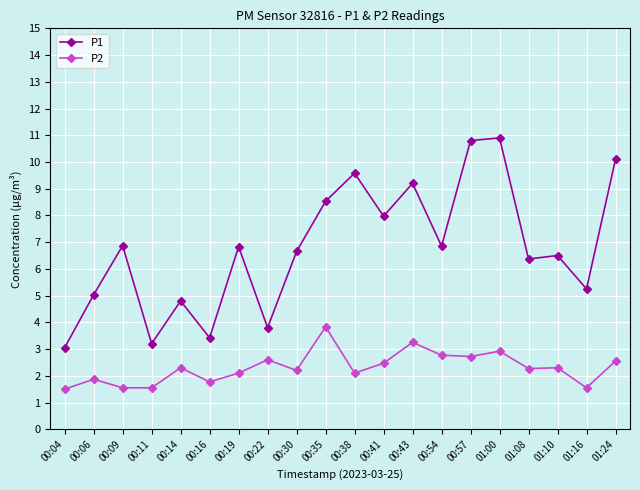

The P1 series shows 6.8 at 00:54. True or false?

True